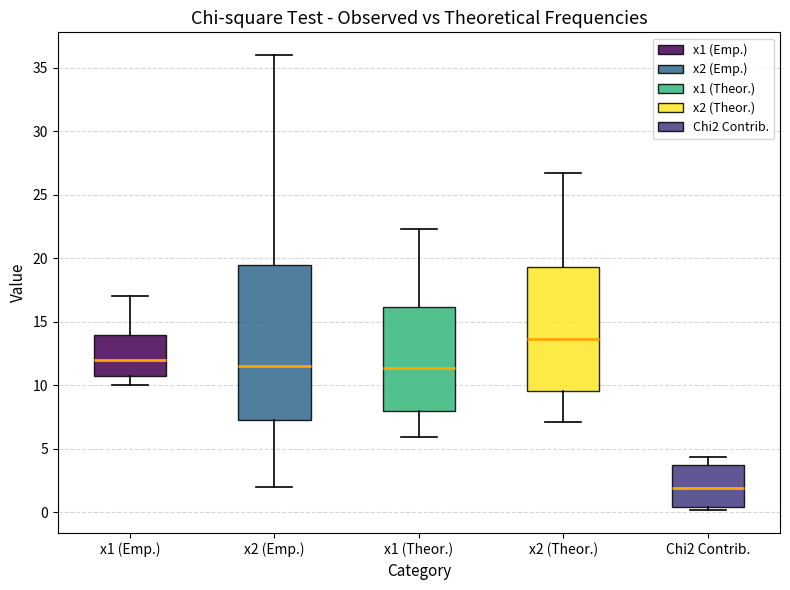

Reading left to right, read every box against the y-axis: the position of its median line, the range the box covers, and the ends of its whiskers. The values are not printed on the chart, so give them approximately, as read against the axis.

x1 (Emp.): median 12.0, box 11.0 to 14.0, whiskers 10.0 to 17.0
x2 (Emp.): median 11.5, box 7.5 to 19.5, whiskers 2.0 to 36.0
x1 (Theor.): median 11.5, box 8.0 to 16.0, whiskers 6.0 to 22.5
x2 (Theor.): median 13.5, box 9.5 to 19.5, whiskers 7.0 to 26.5
Chi2 Contrib.: median 2.0, box 0.5 to 3.5, whiskers 0.0 to 4.5